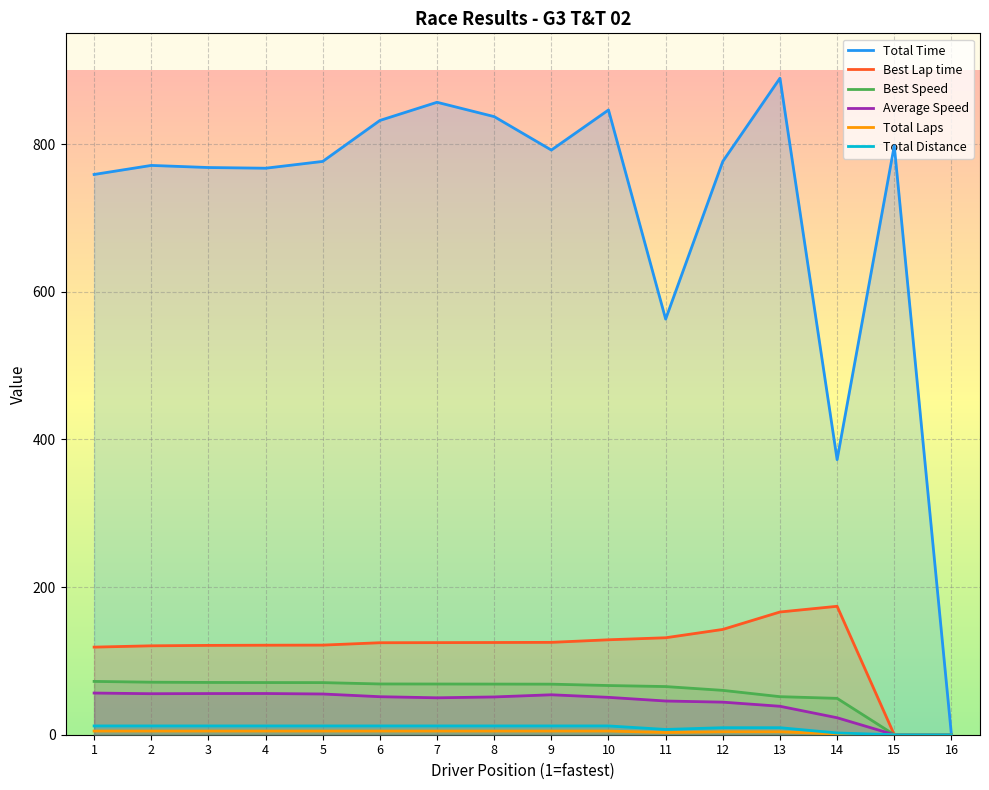

The Total Laps series shows 5.0 at 6. True or false?

True